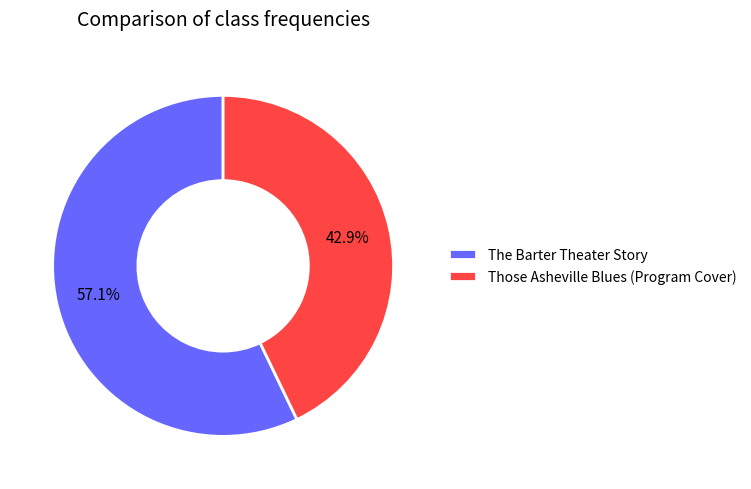

To the nearest percent, what is the difference between the largest and smallest slice percentages?

14%